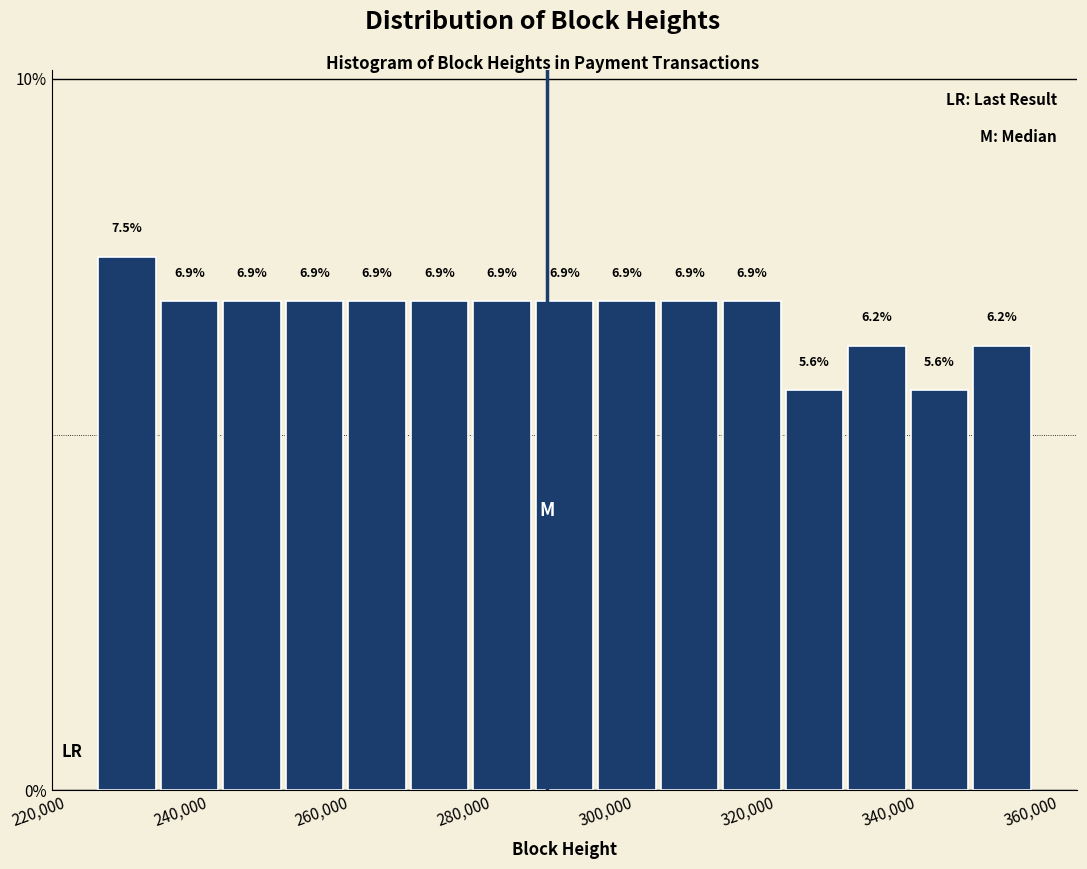

Reading left to right, list every bar in this chart as the range it spans on the x-axis followed by its height. The bar edges are not printed on the chart, so give them approximately, as read against the axis.

224000 to 232000: 7.5
232000 to 242000: 6.9
242000 to 250000: 6.9
250000 to 260000: 6.9
260000 to 268000: 6.9
268000 to 276000: 6.9
276000 to 286000: 6.9
286000 to 294000: 6.9
294000 to 304000: 6.9
304000 to 312000: 6.9
312000 to 320000: 6.9
320000 to 330000: 5.6
330000 to 338000: 6.2
338000 to 348000: 5.6
348000 to 356000: 6.2